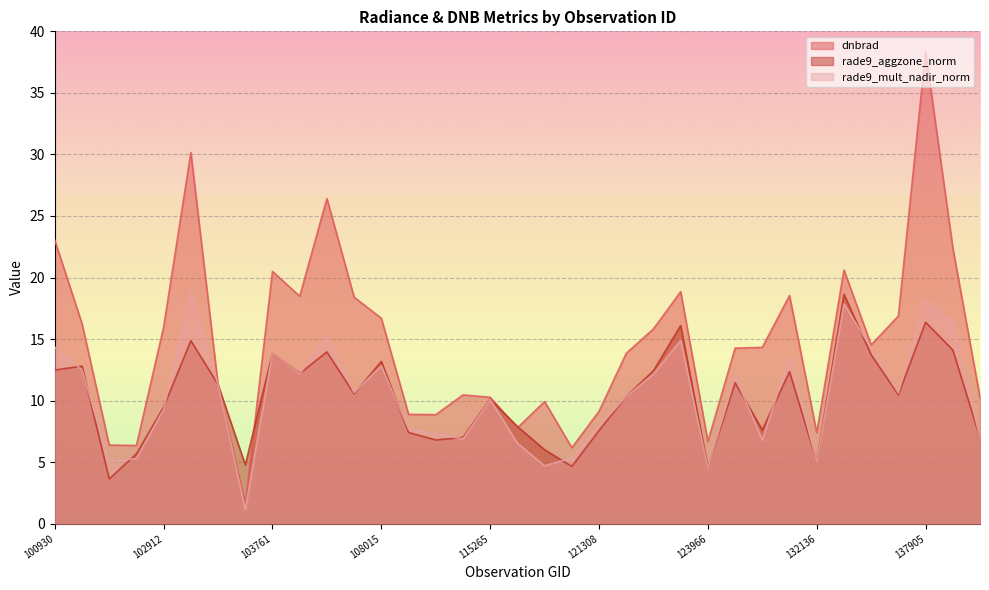

Which series has the largest total across all categories?

dnbrad